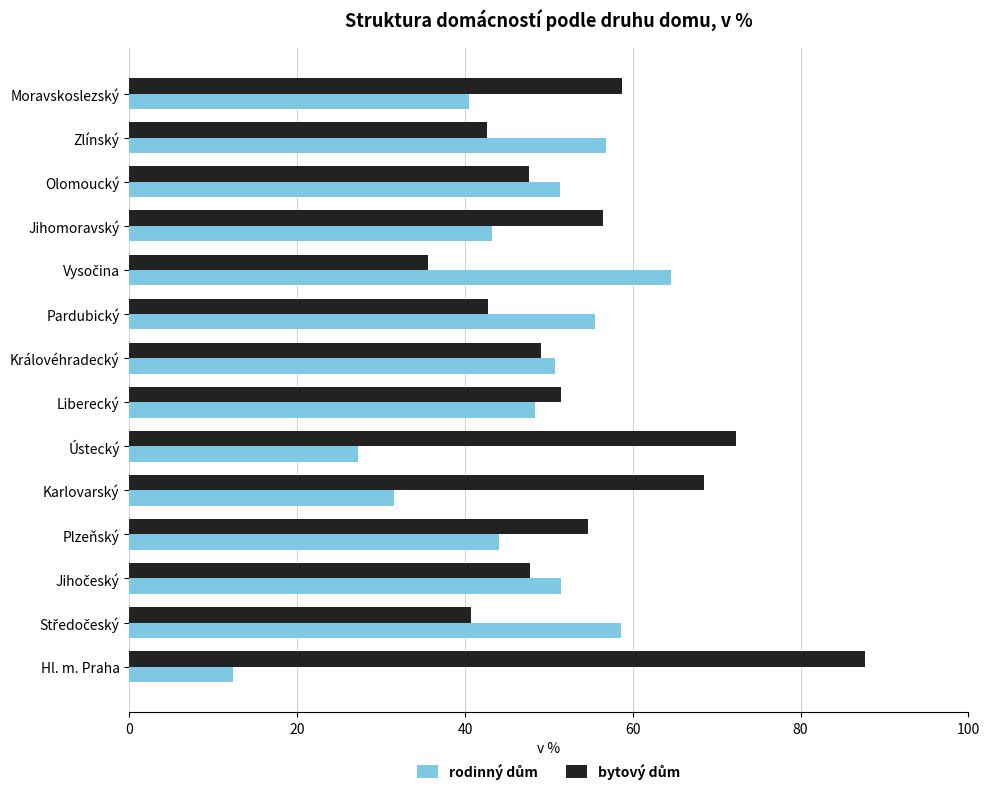

What is the maximum value shown in the chart?

87.7